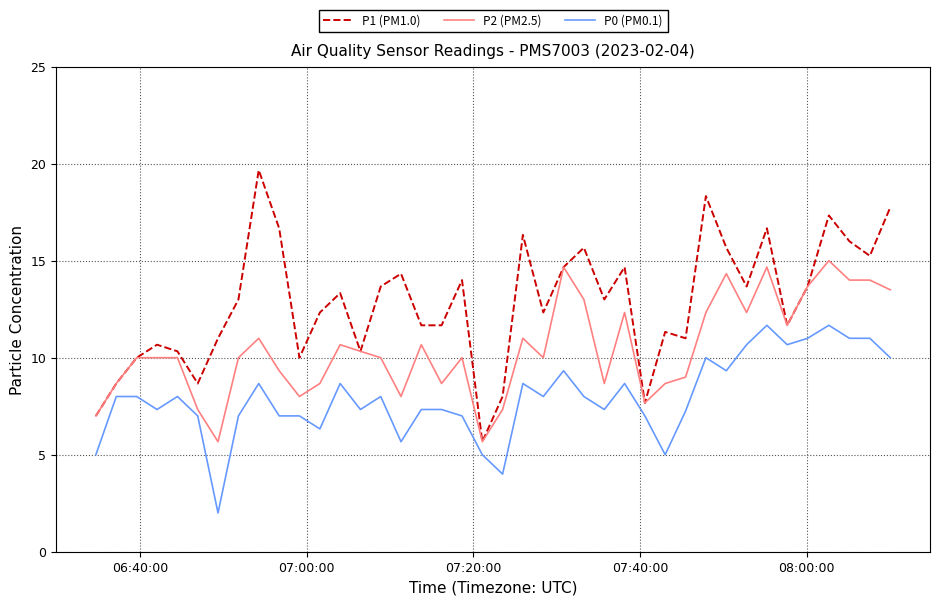

Which series has the largest total across all categories?

P1 (PM1.0)